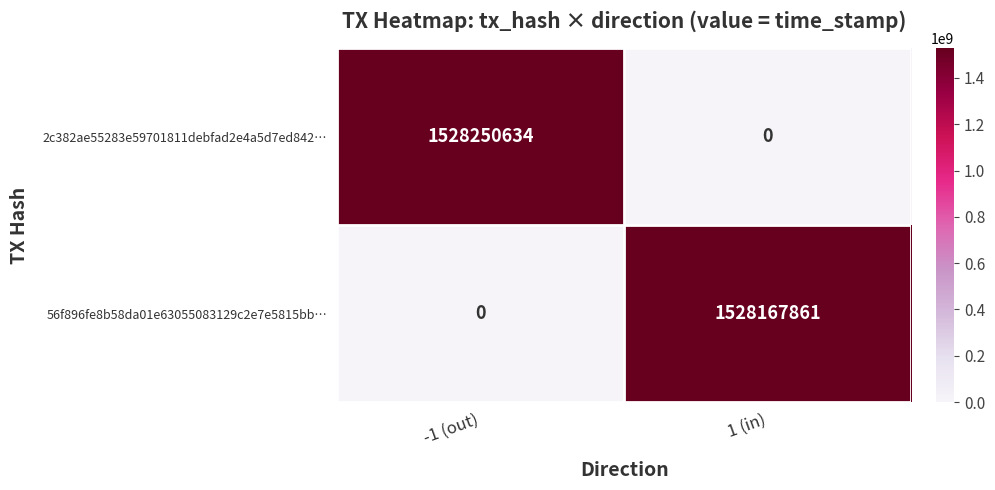

What is the sum of all 2c382ae55283e59701811debfad2e4a5d7ed842… values?

1528250634